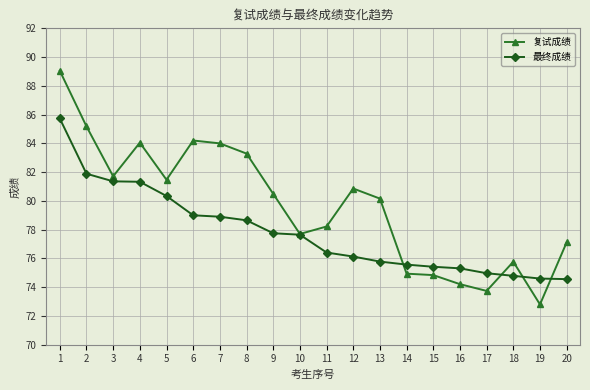

How many values in the 最终成绩 series exceed 77?

10